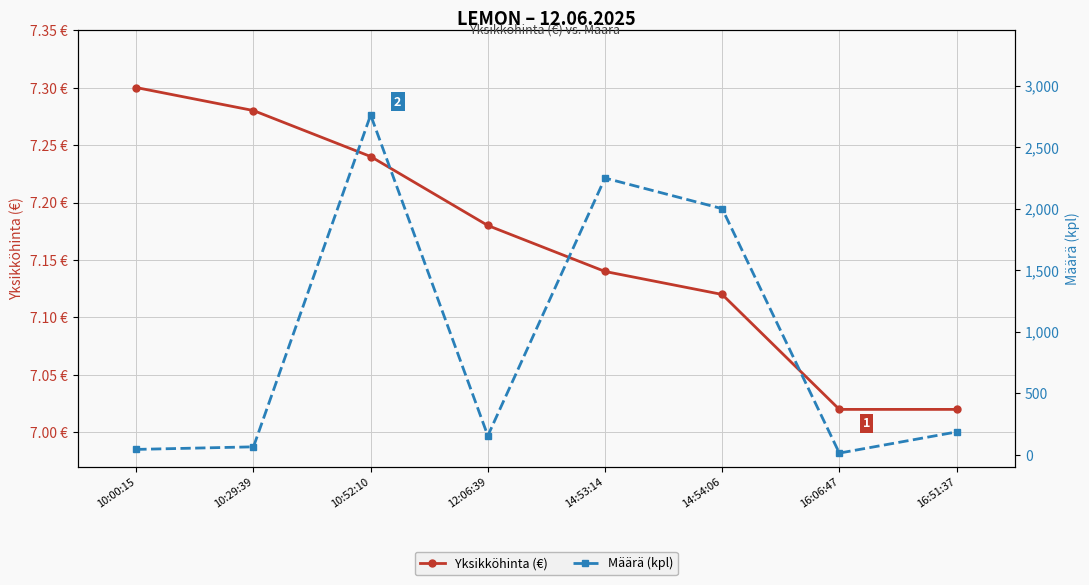

Count the number of categories in the chart.

8